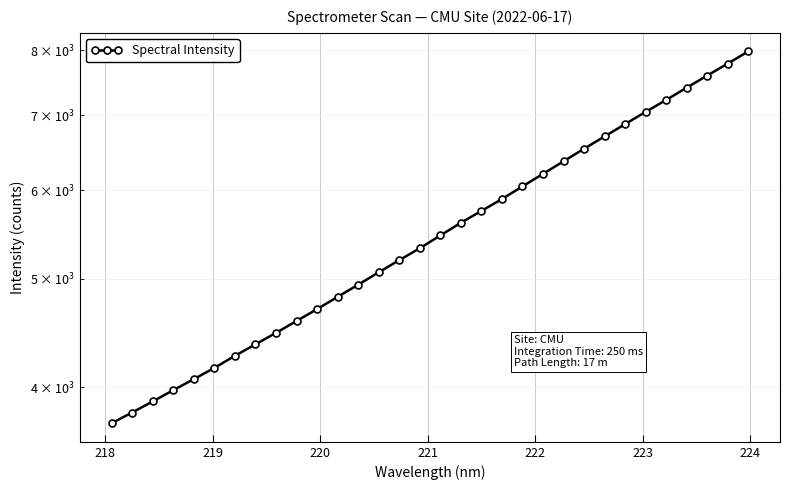

What is the value of the 7th point from the left?

4265.2